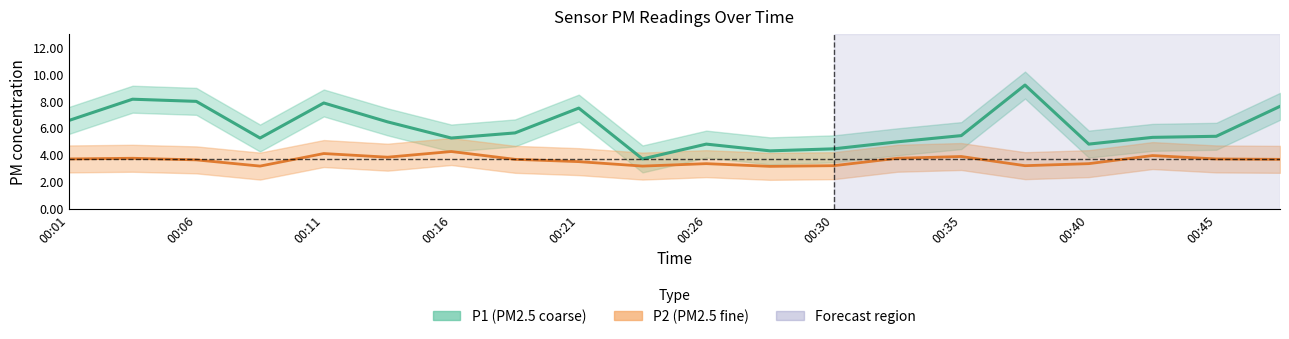

Which category has the highest value in the P2 series?

00:16